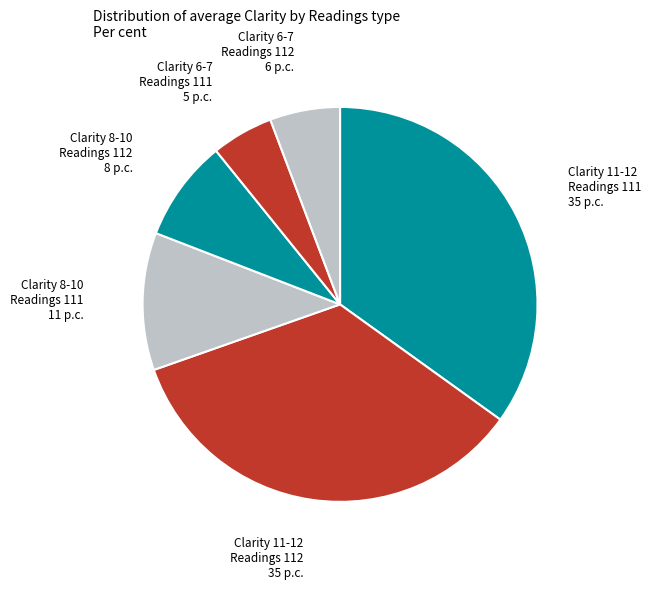

Count the number of slices in the pie.

6